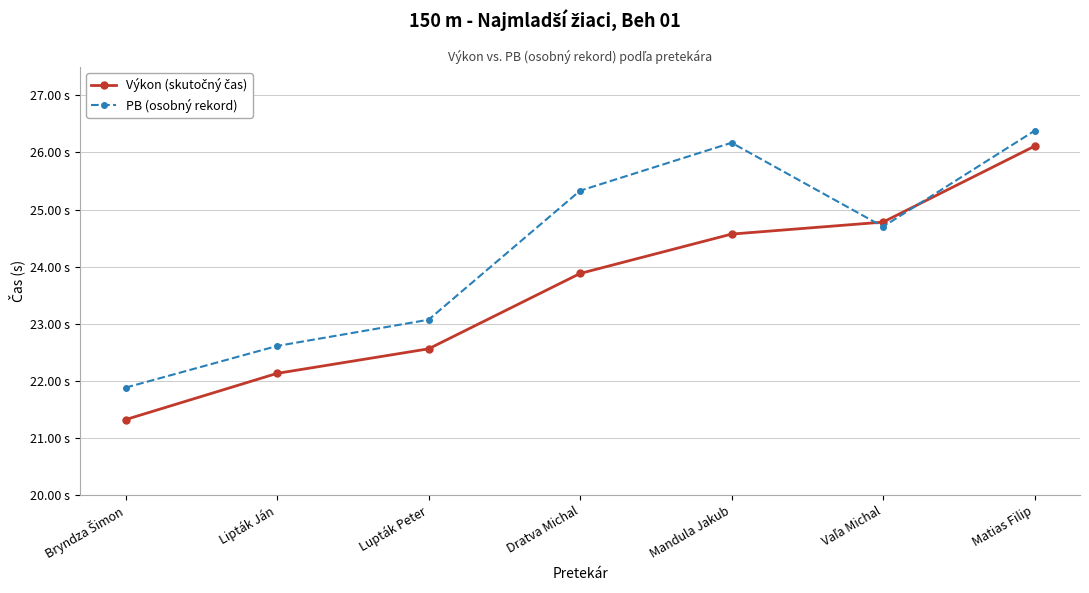

The PB (osobný rekord) series shows 21.9 at Bryndza Šimon. True or false?

True